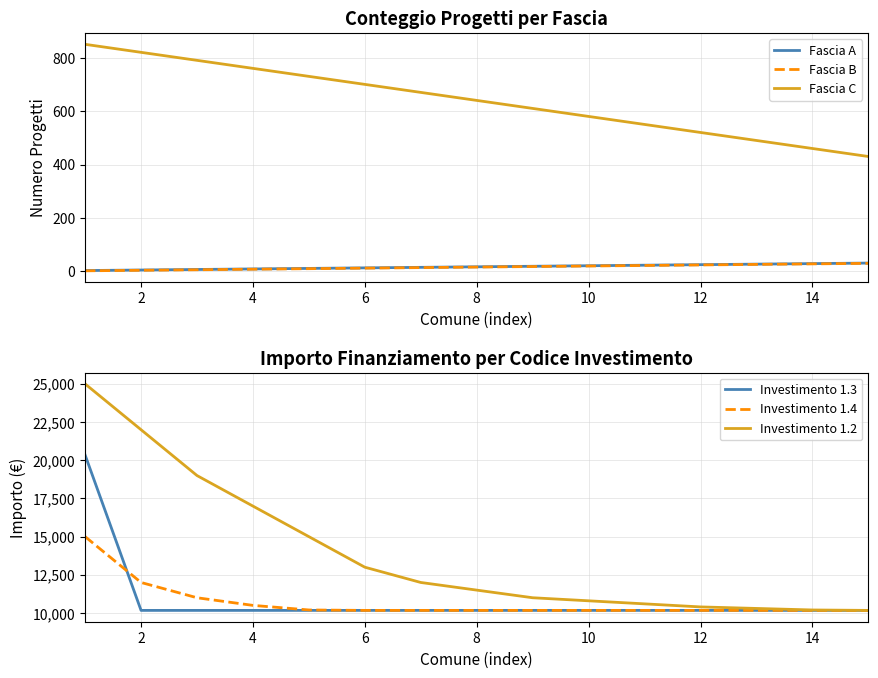

The value of Investimento 1.4 at 6 is 14429. True or false?

False